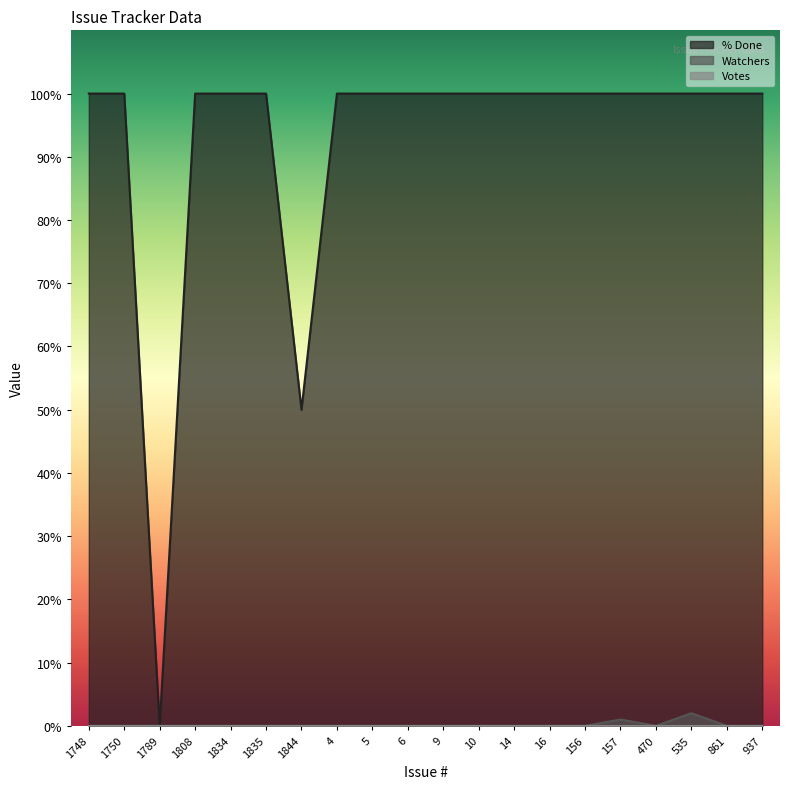

Which has a higher value, 5 or 1844?

5